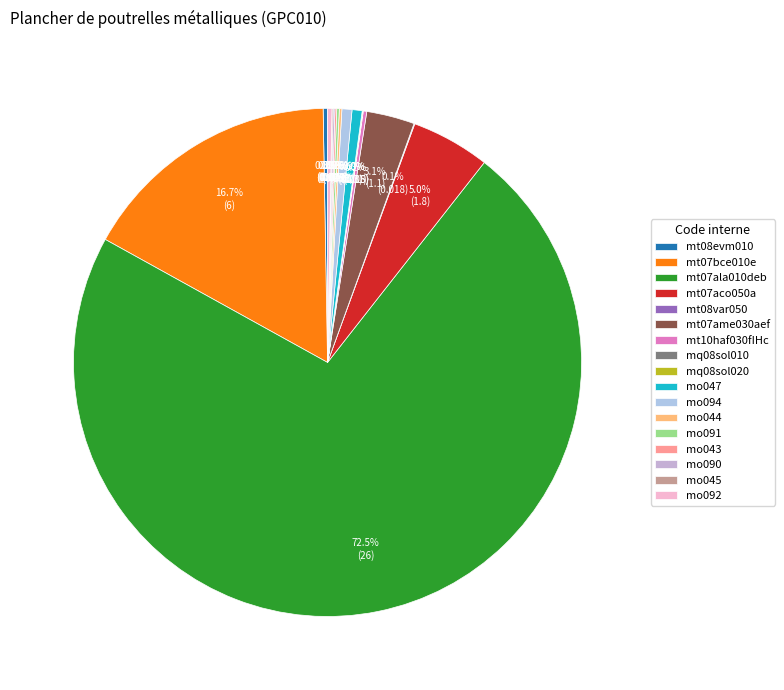

How many slices are in this pie chart?

17